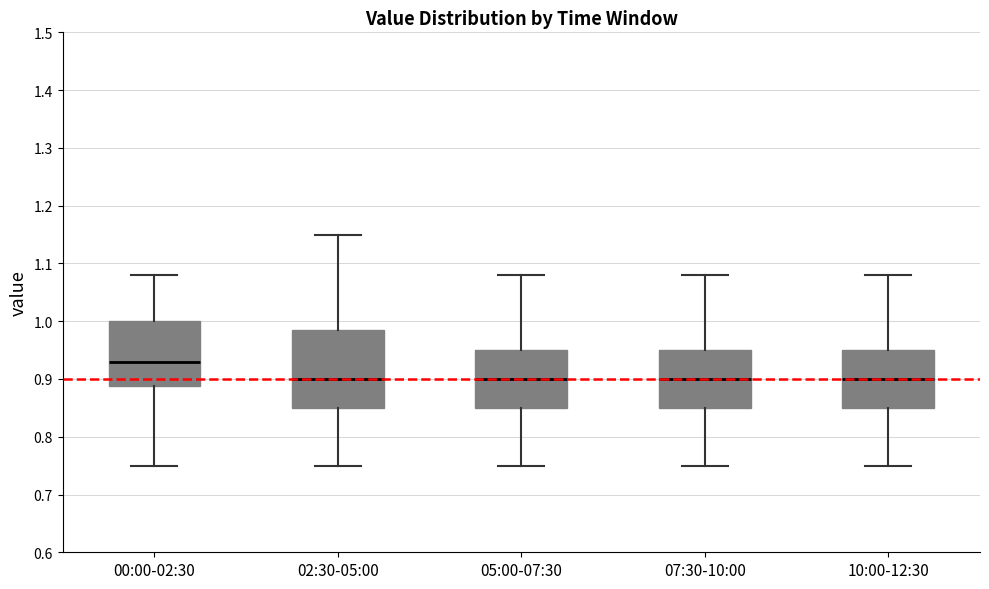

Comparing the boxes themselves (not the whiskers), which one is the tallest?

02:30-05:00